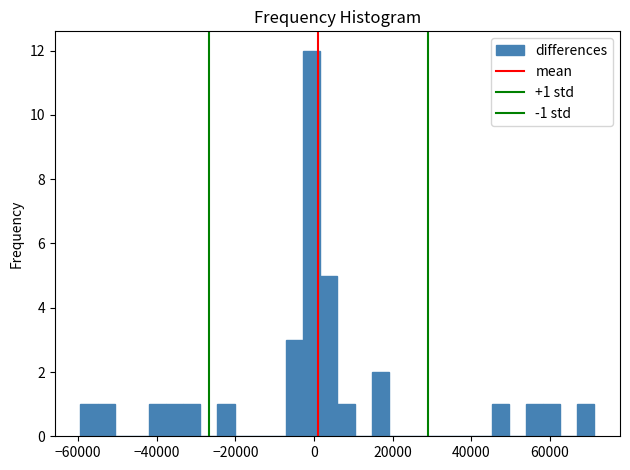

Read against the x-axis, roughly where is the centre of the tallest bar?

0